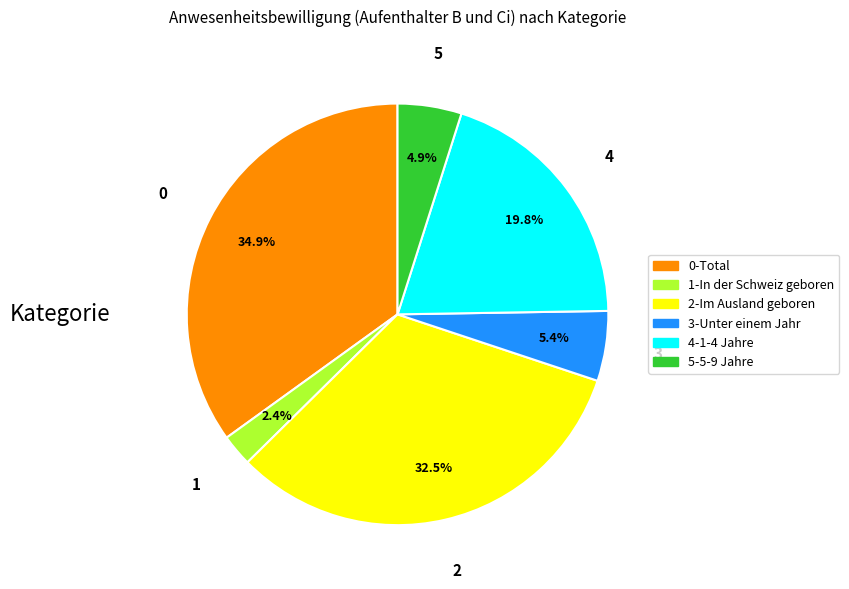

Is there a majority slice in this chart?

No